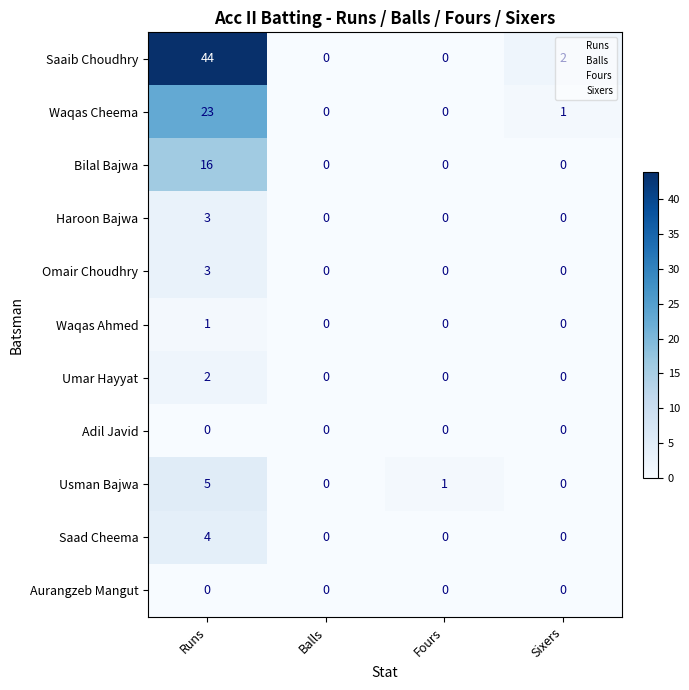

What is the sum of all Saad Cheema values?

4